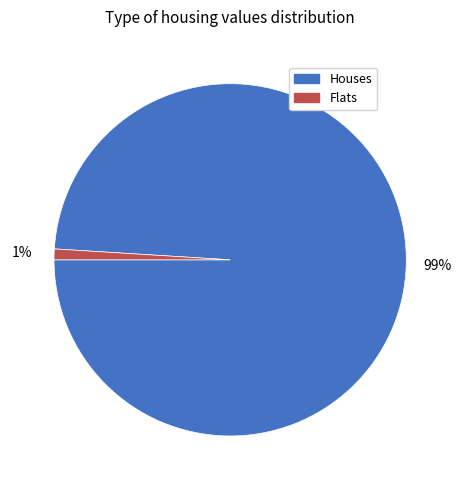

Is there any slice that represents more than half of the pie?

Yes